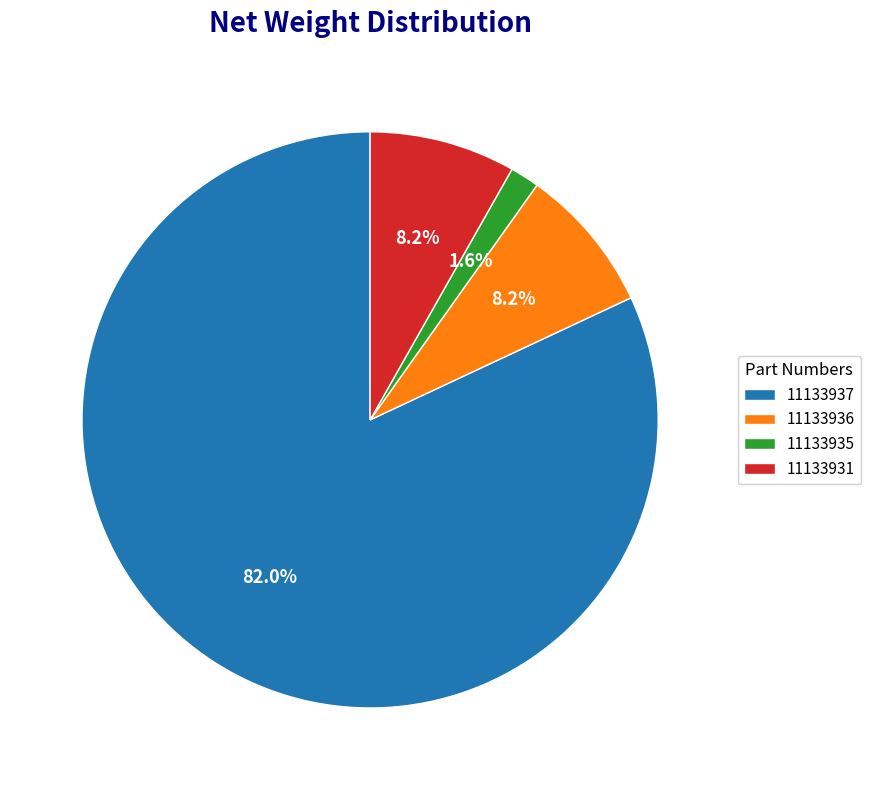

Which slice is the largest?

11133937